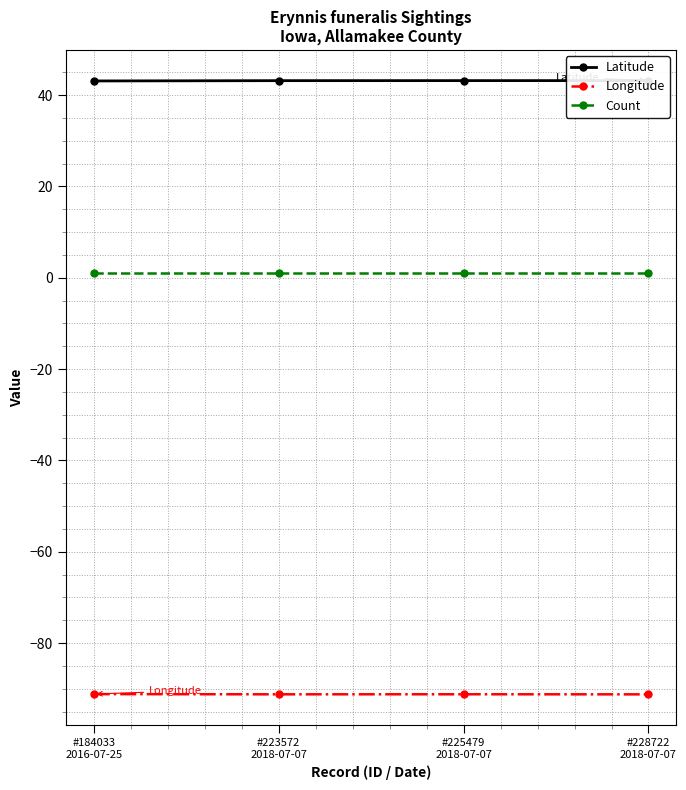

How many lines are shown in the chart?

3